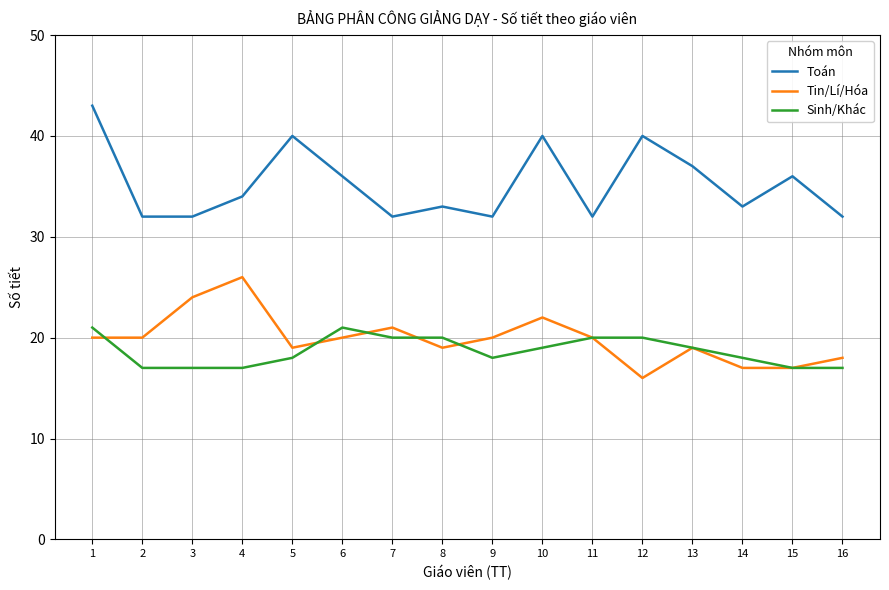

What is the difference between the maximum and minimum values in the Tin/Lí/Hóa series?

10